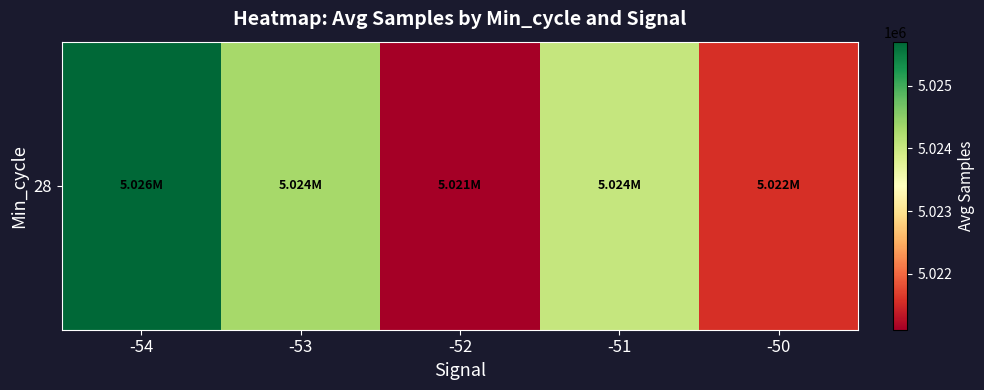

Where does the data first go above 5024043?

-54